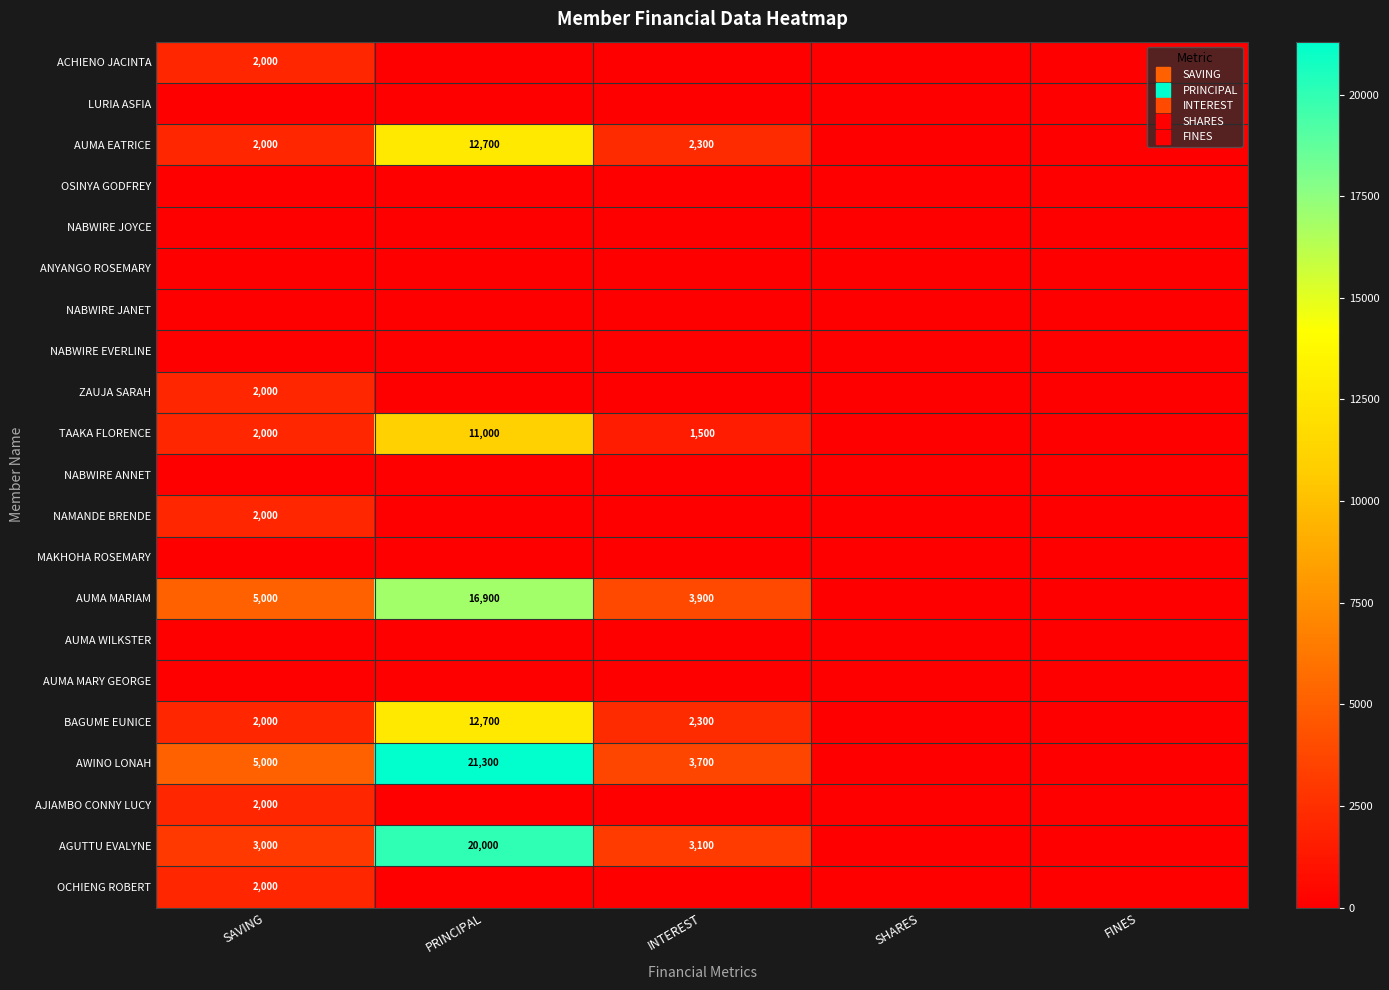

How many values in the TAAKA FLORENCE series exceed 1500?

2